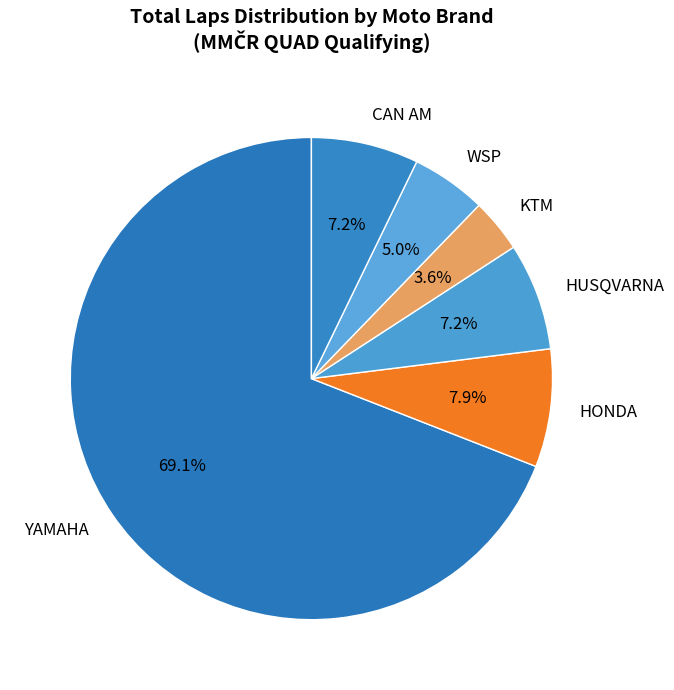

To the nearest percent, what percentage of the pie is KTM?

4%